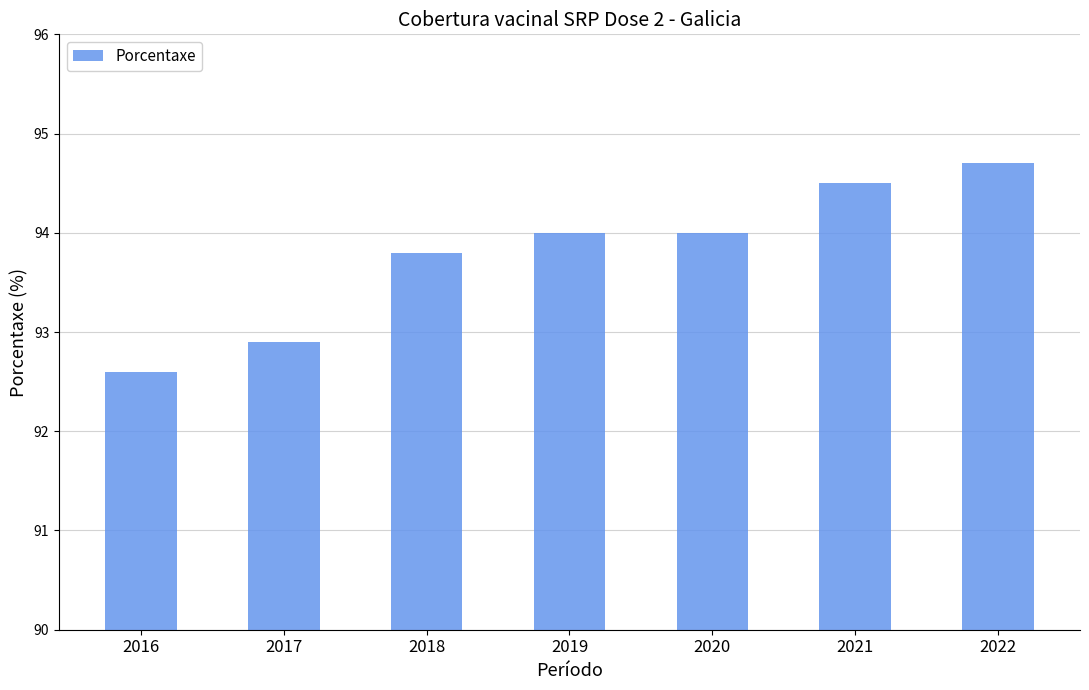

Reading left to right, what are all the values shown in this chart?

2016=92.6	2017=92.9	2018=93.8	2019=94.0	2020=94.0	2021=94.5	2022=94.7